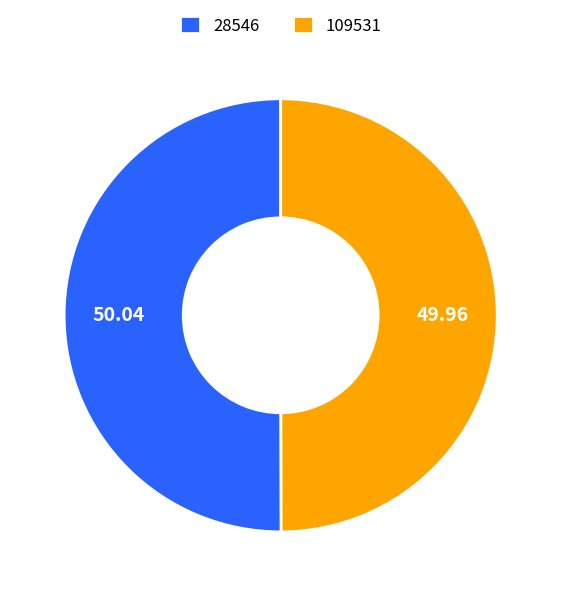

Count the number of slices in the pie.

2